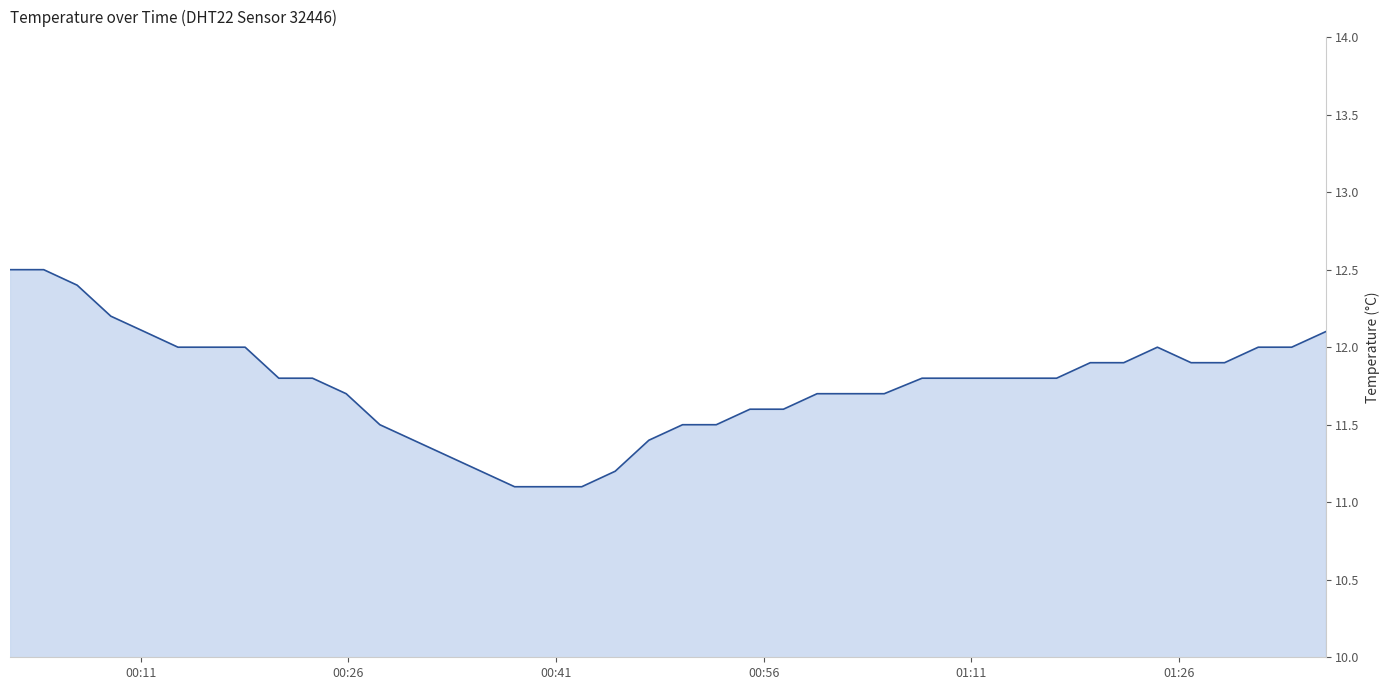

What is the greatest value displayed?

12.5